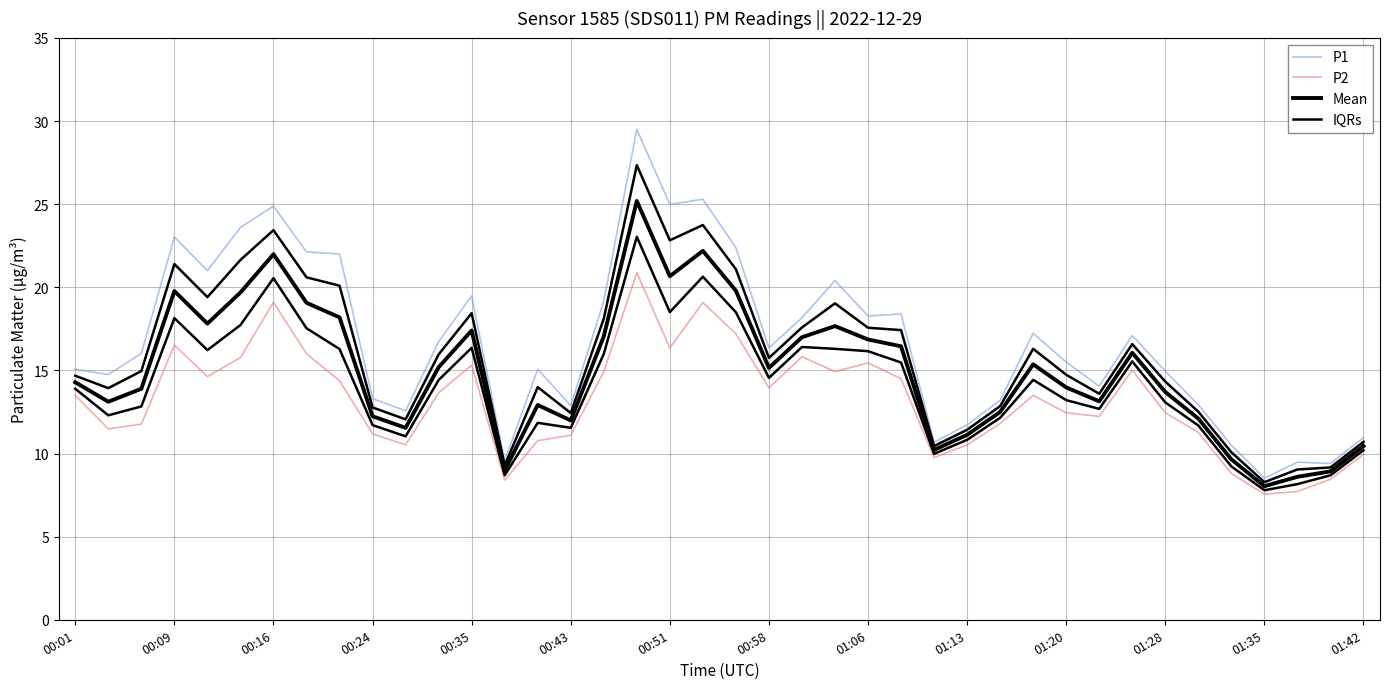

Rank the categories by P2 value from lowest to highest.

36, 37, 01:42, 38, 35, 26, 39, 01:20, 27, 14, 15, 01:13, 34, 00:09, 00:16, 28, 31, 30, 33, 00:01, 29, 01:28, 21, 01:06, 25, 00:35, 16, 23, 32, 01:35, 24, 00:43, 22, 00:58, 18, 00:24, 20, 19, 00:51, 17